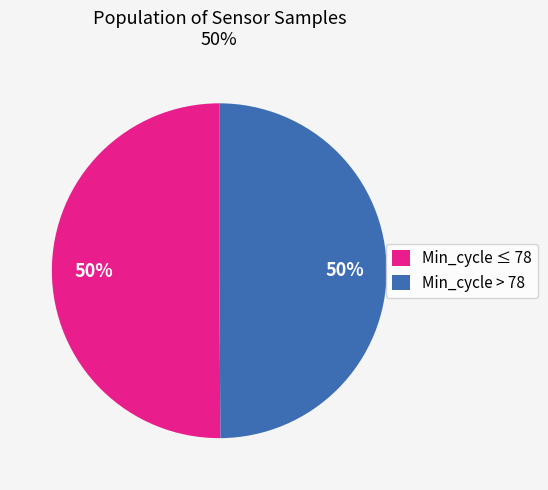

To the nearest percent, what percentage of the pie is Min_cycle ≤ 78?

50%